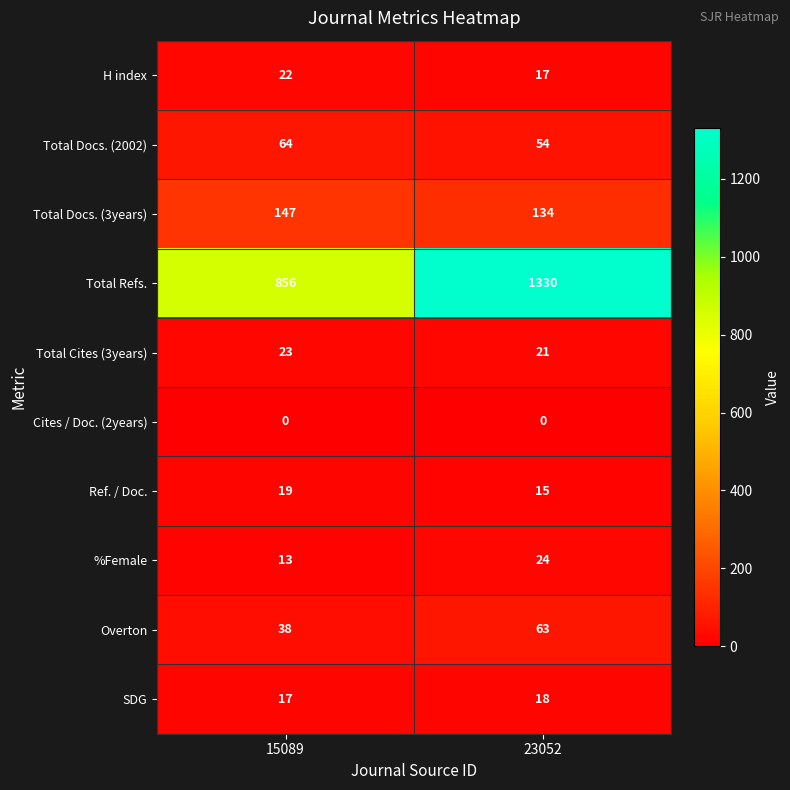

Between 15089 and 23052, which series saw the biggest shift?

Total Refs.